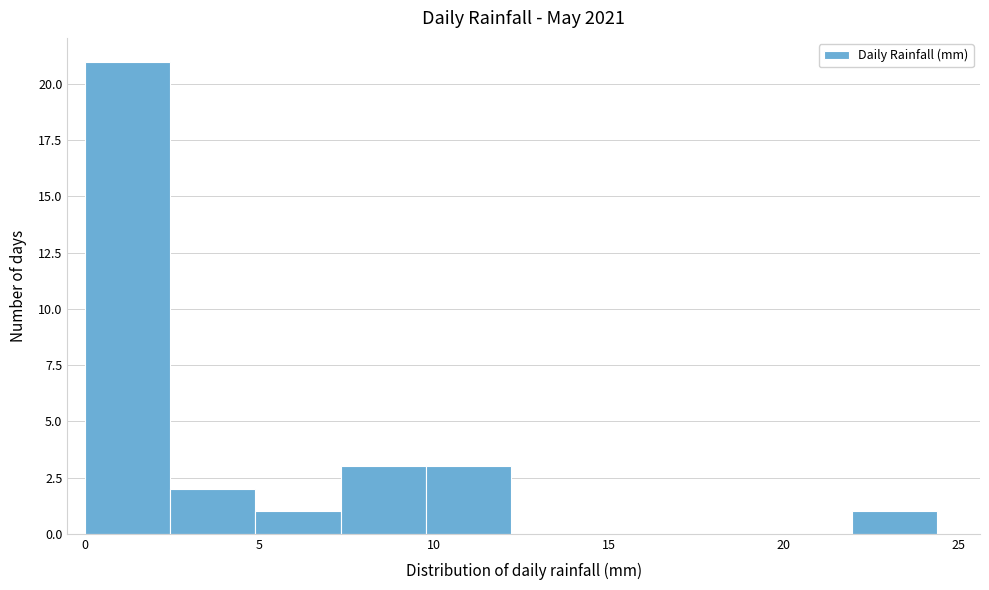

Reading left to right, list every bar in this chart as the range it spans on the x-axis followed by its height. Neither the bar edges nor the heights are printed on the chart, so give them approximately, as read against the axes.

0.0 to 2.5: 21
2.5 to 5.0: 2
5.0 to 7.5: 1
7.5 to 10.0: 3
10.0 to 12.0: 3
12.0 to 14.5: 0
14.5 to 17.0: 0
17.0 to 19.5: 0
19.5 to 22.0: 0
22.0 to 24.5: 1